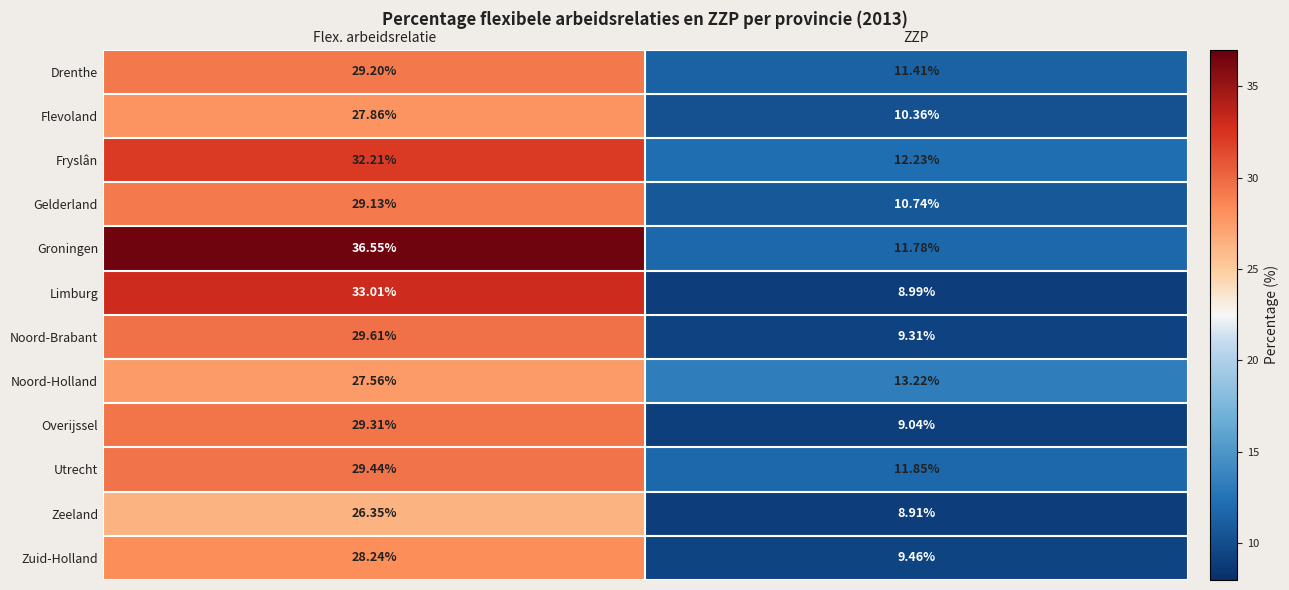

Which series has the largest range (max minus min)?

Groningen